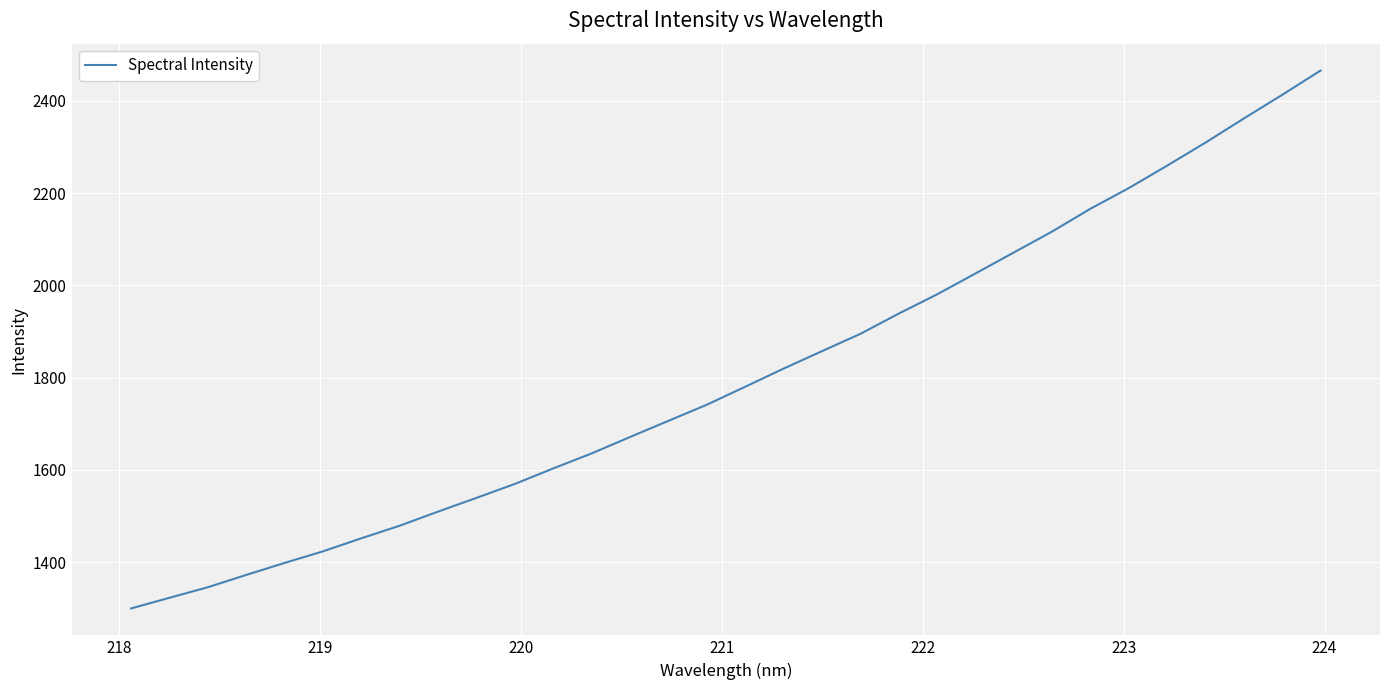

What is the minimum value shown in the chart?

1299.5